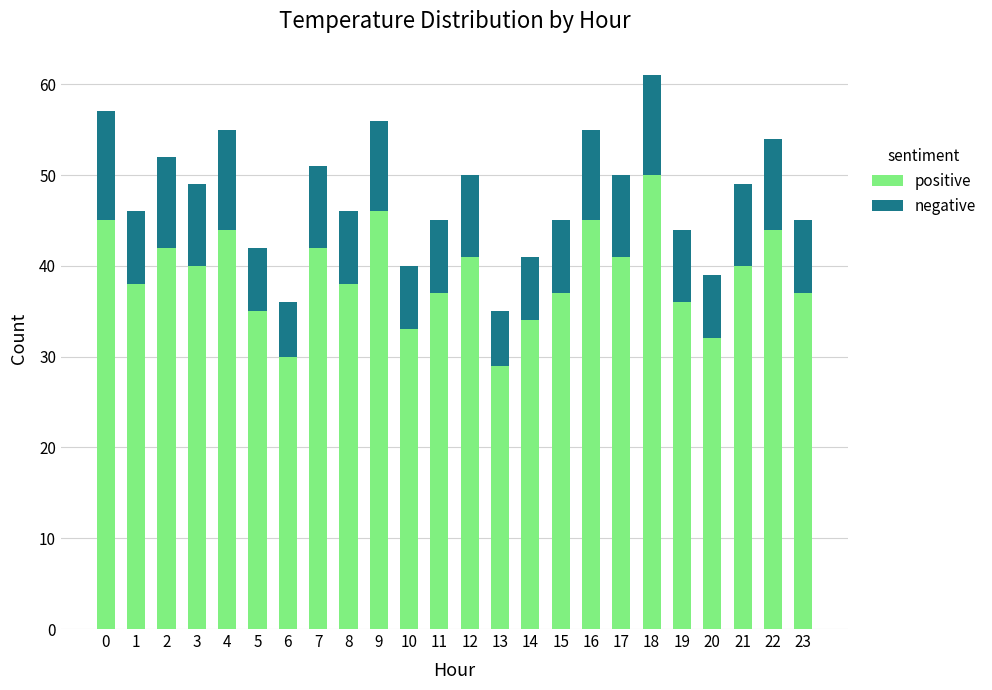

True or false: positive has a value of 62 at 8.

False